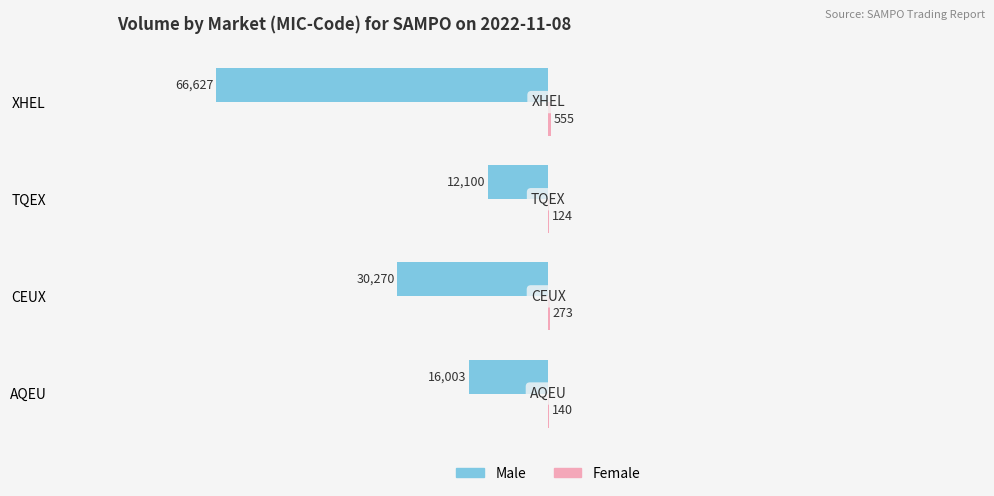

Where is Male nearest to the value -39363?

CEUX